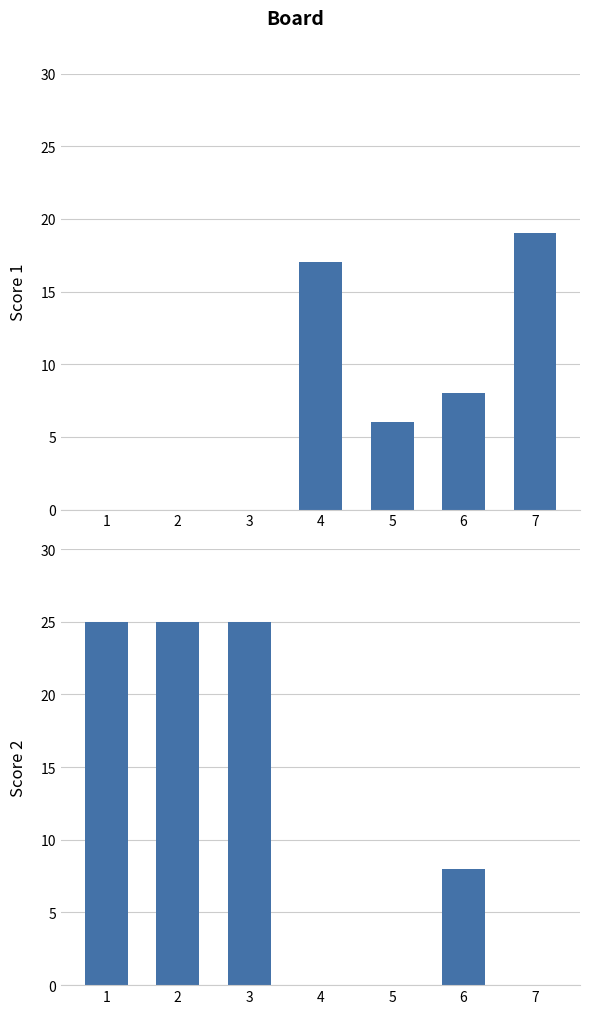

How many bars are there in total?

14